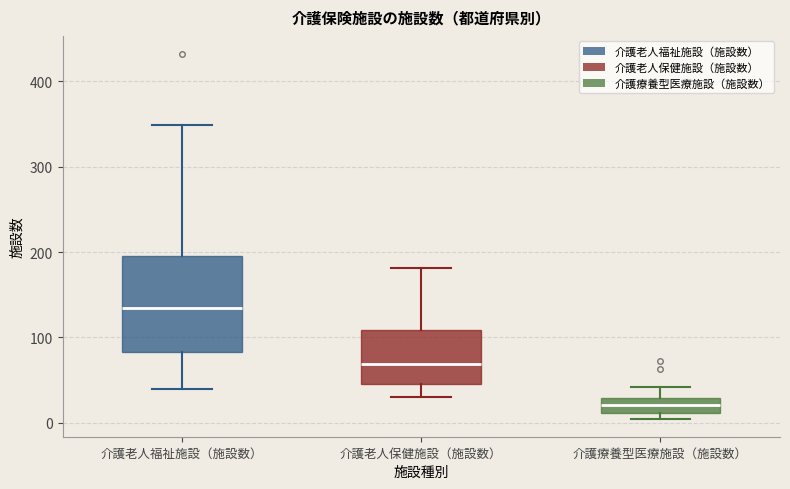

Reading left to right, transcribe this box plot: for each box, give where its median line is, the range the box spans, and where its two whiskers end, as read against the y-axis. The values are not printed on the chart, so give them approximately, as read against the axis.

介護老人福祉施設（施設数）: median 130, box 80 to 200, whiskers 40 to 350
介護老人保健施設（施設数）: median 70, box 50 to 110, whiskers 30 to 180
介護療養型医療施設（施設数）: median 20, box 10 to 30, whiskers 10 (just below the box's lower edge) to 40